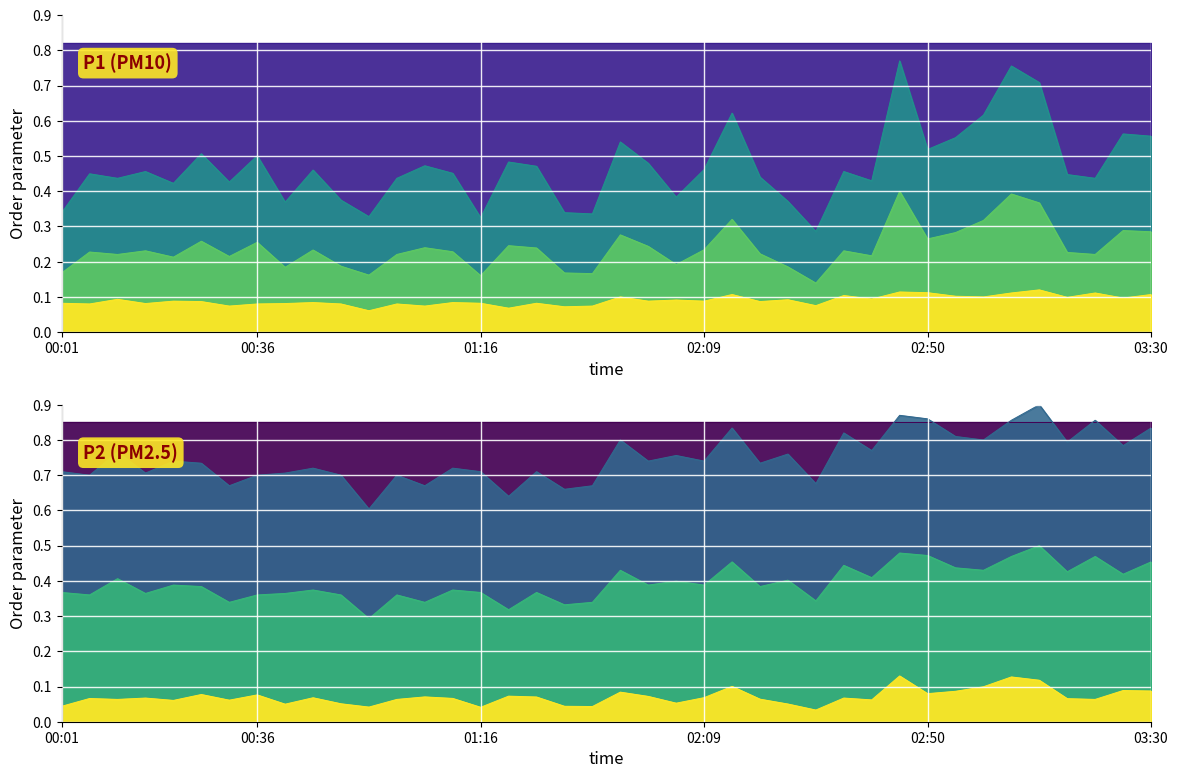

List the labels in order of P1 value, largest first.

02:44, 03:05, 03:10, 02:14, 03:00, 03:25, 03:30, 02:55, 01:43, 02:50, 00:26, 00:36, 01:22, 01:59, 01:06, 01:27, 02:09, 00:46, 00:16, 02:34, 01:11, 00:06, 03:15, 02:19, 00:11, 01:01, 03:20, 02:39, 00:31, 00:21, 02:04, 00:51, 02:24, 00:41, 00:01, 01:33, 01:38, 00:56, 01:16, 02:29